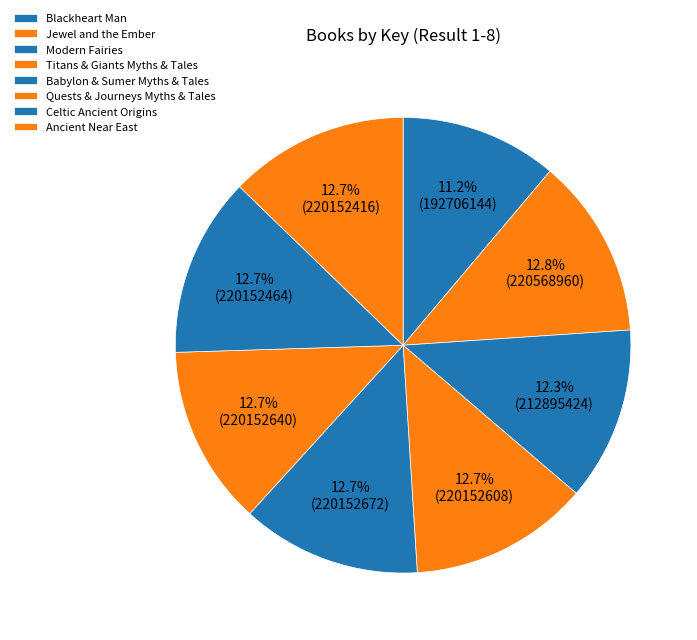

To the nearest percent, what is the combined percentage of Titans & Giants Myths & Tales and Ancient Near East?

25%